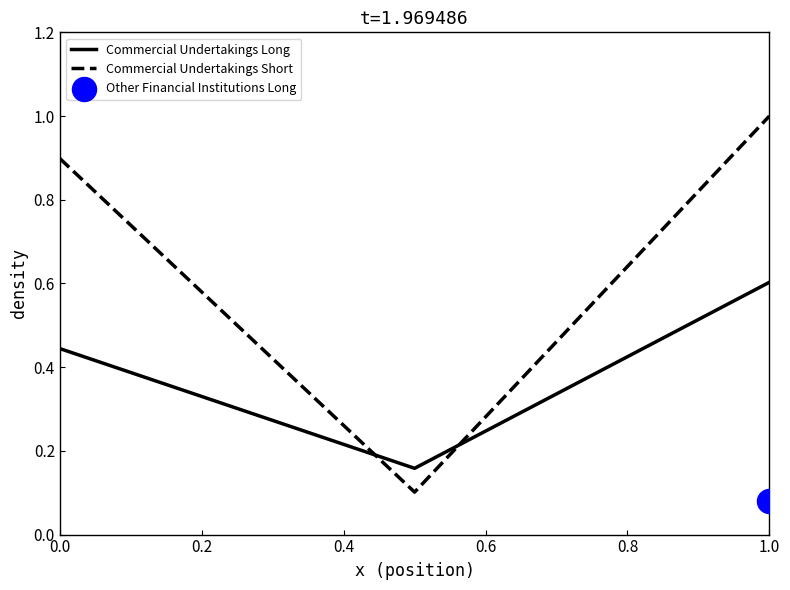

At how many categories does at least one series exceed 0?

3